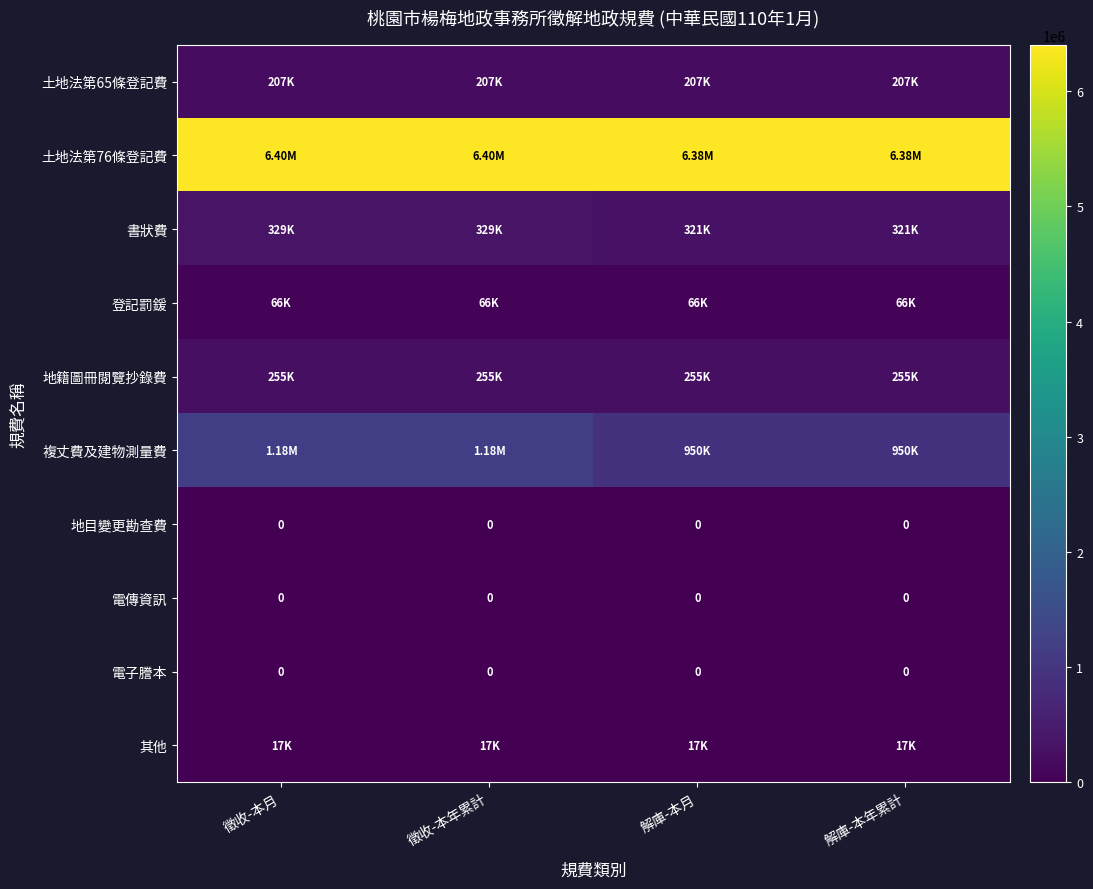

True or false: 土地法第76條登記費 has a value of 6404647 at 徵收-本年累計.

True